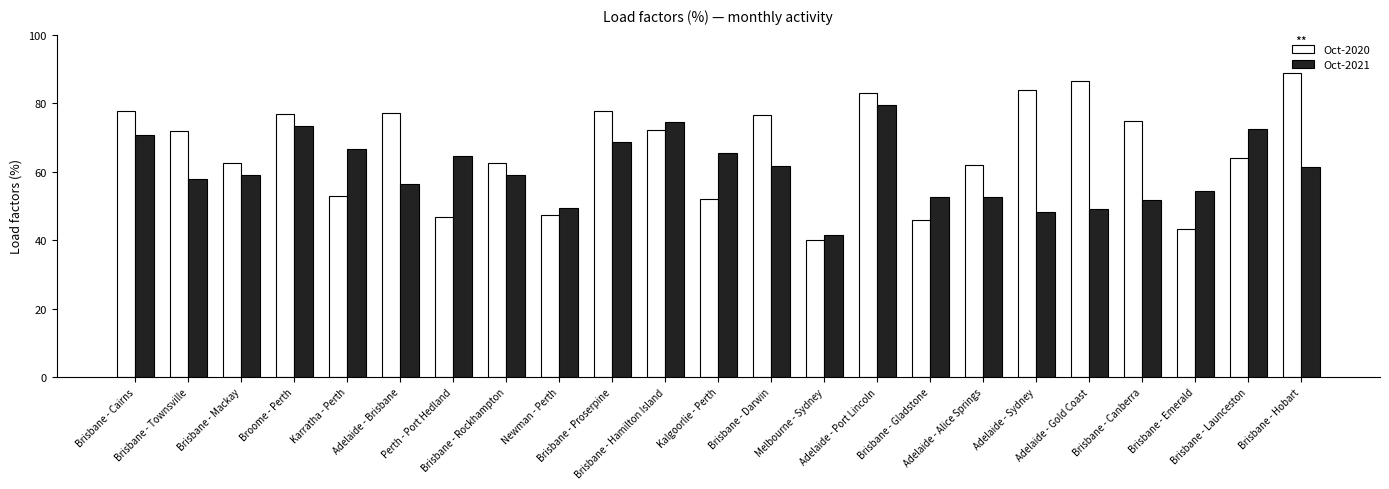

What is the smallest value displayed?

40.1